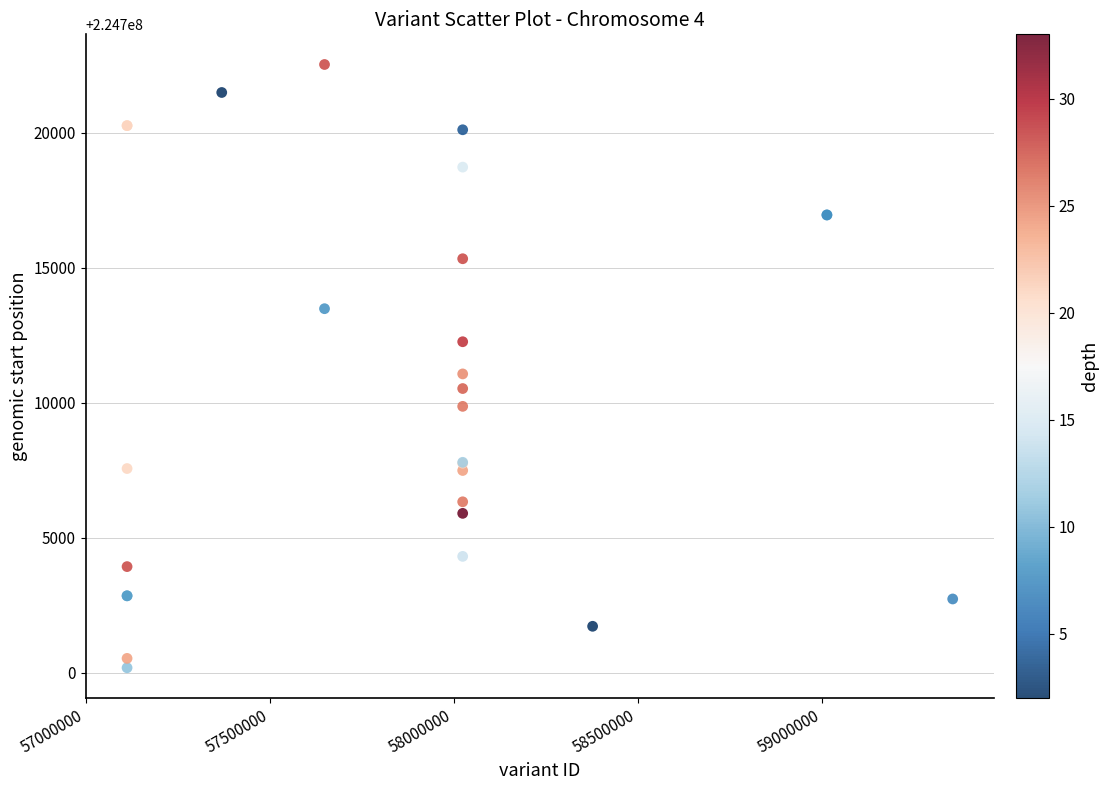

What Y value in the scatter plot is closest to 224711357?

224711069